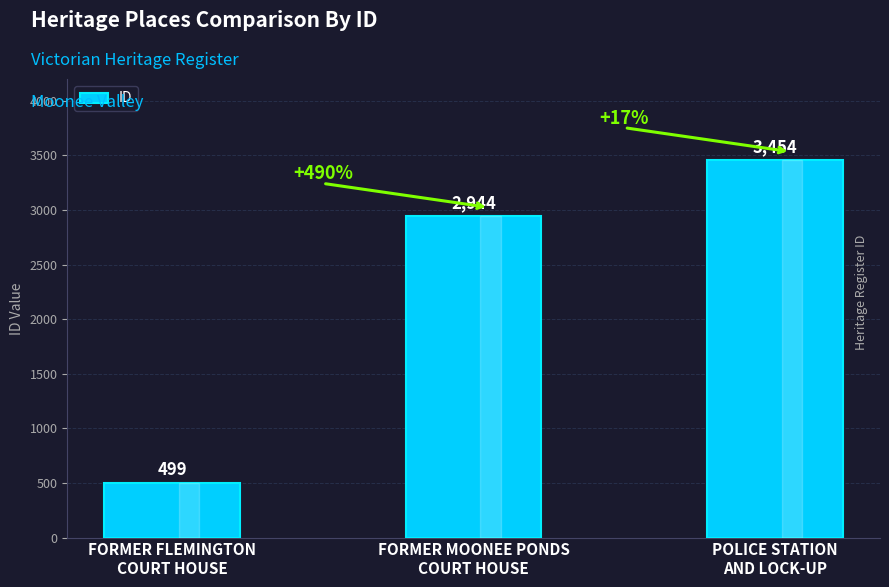

How many data points are less than 2944?

1